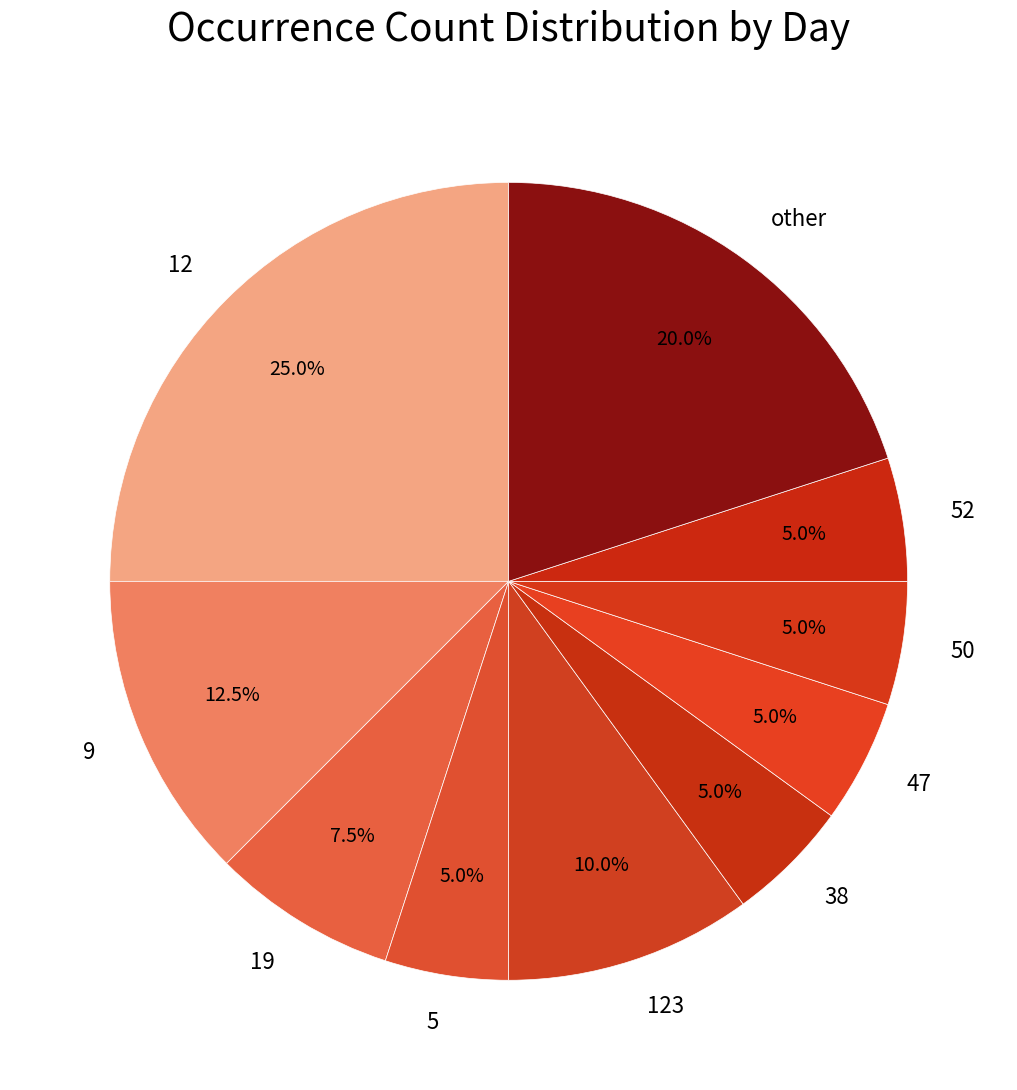

Is the sum of 47 and 19 greater than half?

No